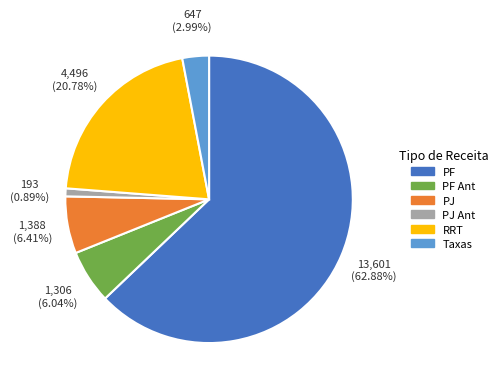

Is there any slice that represents more than half of the pie?

Yes